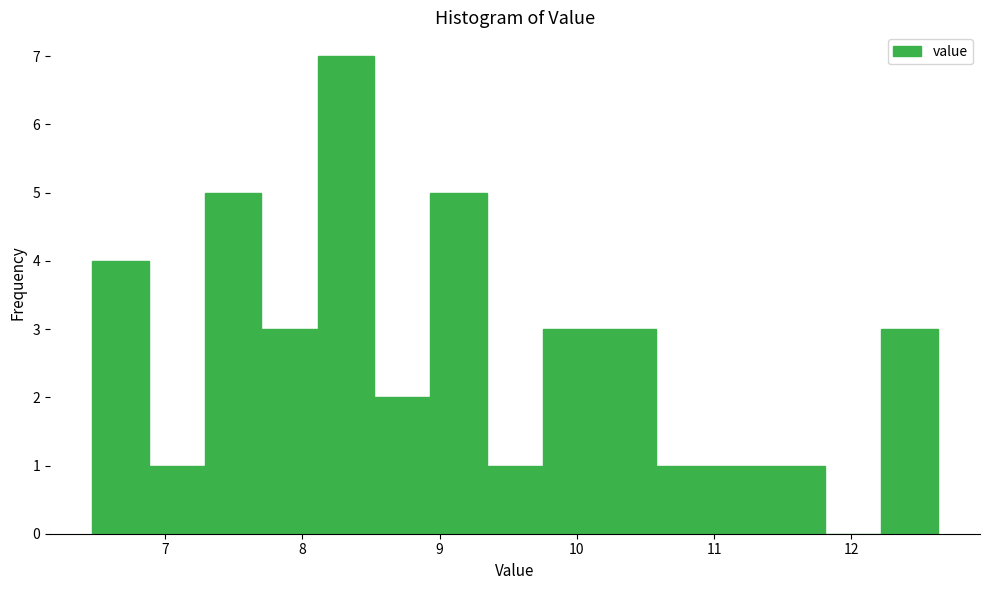

Reading left to right, list every bar in this chart as the range it spans on the x-axis followed by its height. Neither the bar edges nor the heights are printed on the chart, so give them approximately, as read against the axes.

6.5 to 6.9: 4
6.9 to 7.3: 1
7.3 to 7.7: 5
7.7 to 8.1: 3
8.1 to 8.5: 7
8.5 to 8.9: 2
8.9 to 9.3: 5
9.3 to 9.8: 1
9.8 to 10.2: 3
10.2 to 10.6: 3
10.6 to 11.0: 1
11.0 to 11.4: 1
11.4 to 11.8: 1
11.8 to 12.2: 0
12.2 to 12.6: 3